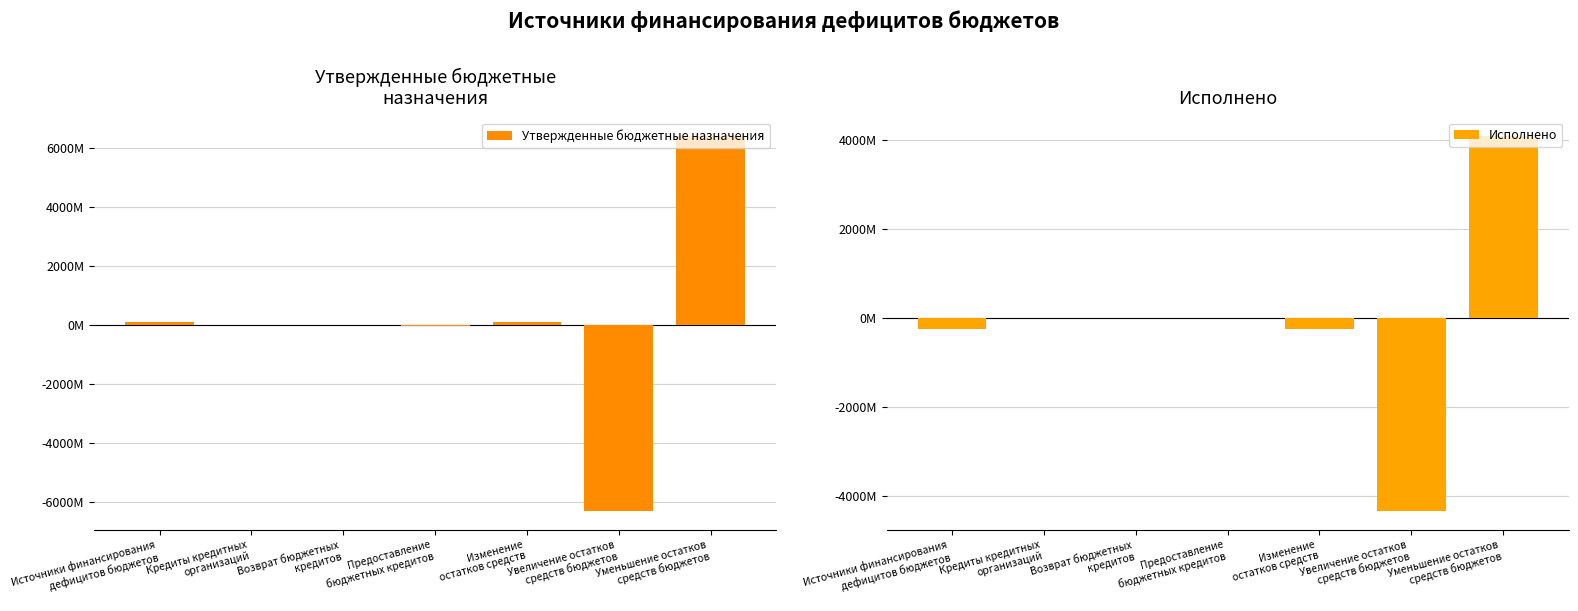

Reading left to right, extract all data points from this chart.

Утвержденные бюджетные назначения: Источники финансирования
дефицитов бюджетов=114698694.1	Кредиты кредитных
организаций=5432961.4	Возврат бюджетных
кредитов=25000000.0	Предоставление
бюджетных кредитов=-25000000.0	Изменение
остатков средств=109265732.8	Увеличение остатков
средств бюджетов=-6301190860.9	Уменьшение остатков
средств бюджетов=6410568593.6
Исполнено: Источники финансирования
дефицитов бюджетов=-255998552.0	Кредиты кредитных
организаций=0.0	Возврат бюджетных
кредитов=0.0	Предоставление
бюджетных кредитов=0.0	Изменение
остатков средств=-255998552.0	Увеличение остатков
средств бюджетов=-4343042163.9	Уменьшение остатков
средств бюджетов=4087043611.9